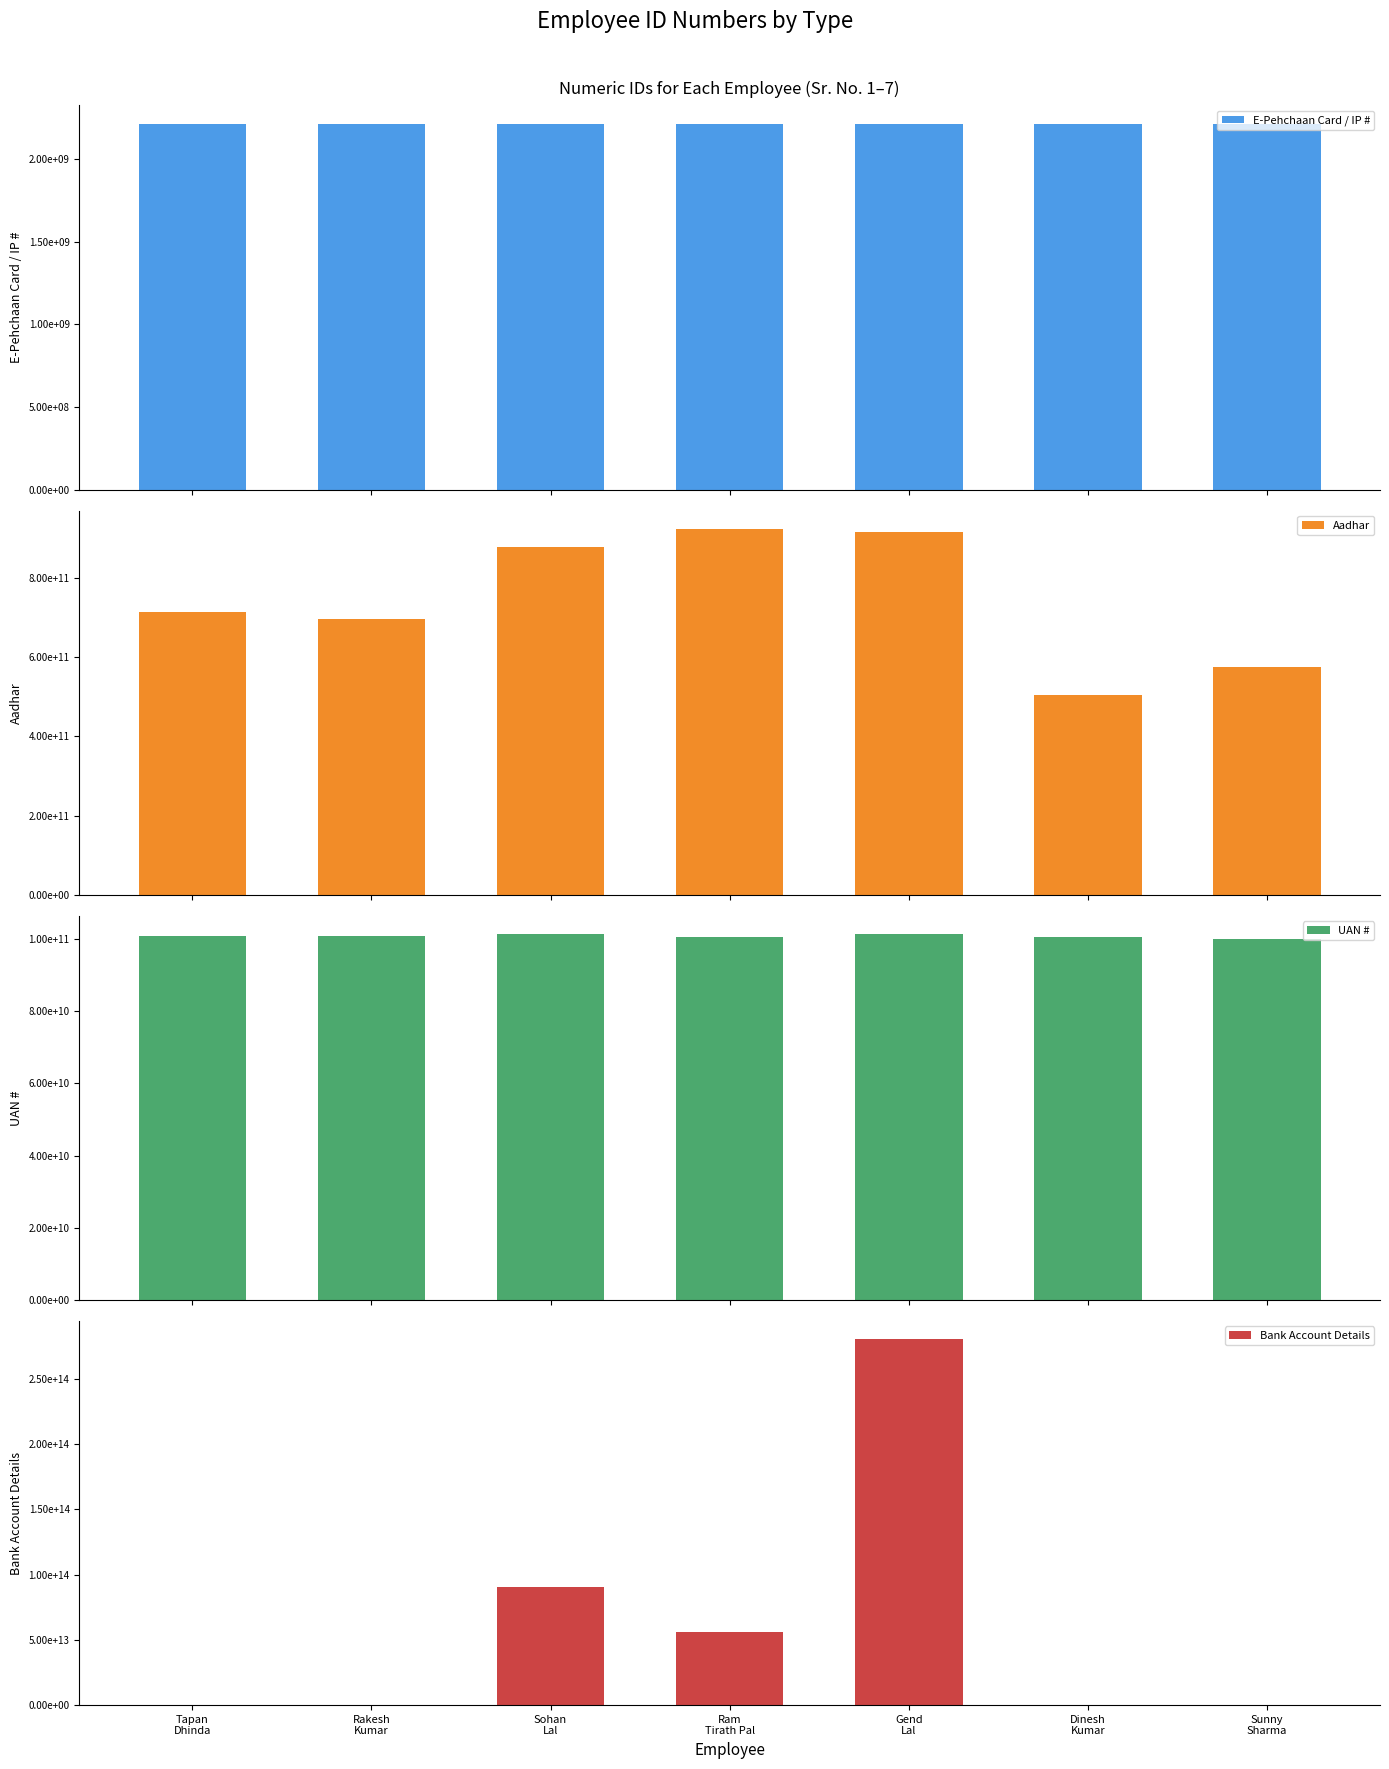

Which category has the highest value in the E-Pehchaan Card / IP # series?

Dinesh
Kumar